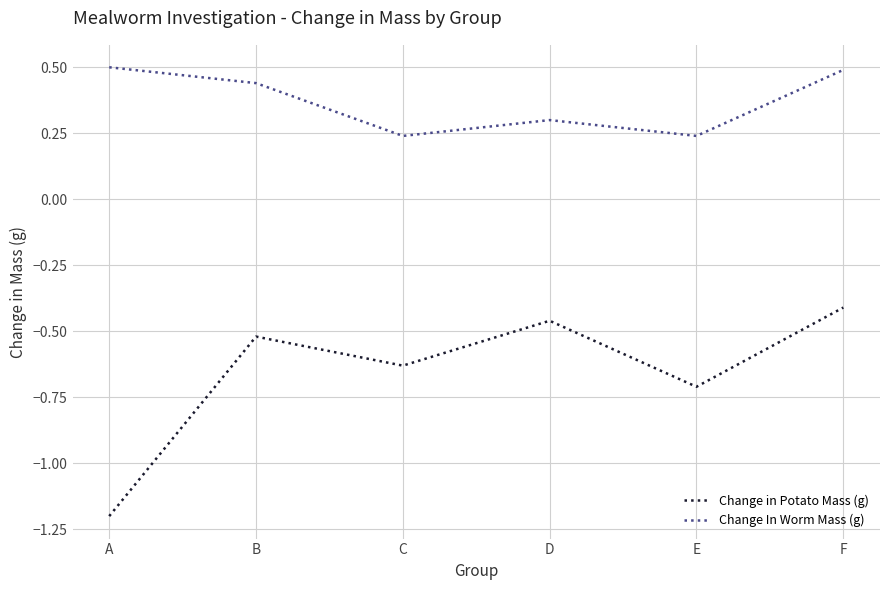

True or false: Change In Worm Mass (g) and Change in Potato Mass (g) intersect in this chart.

False